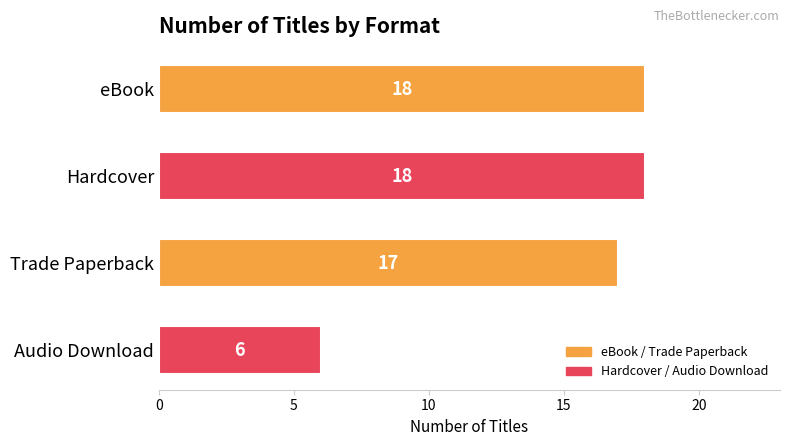

What is the approximate value at Trade Paperback?

17